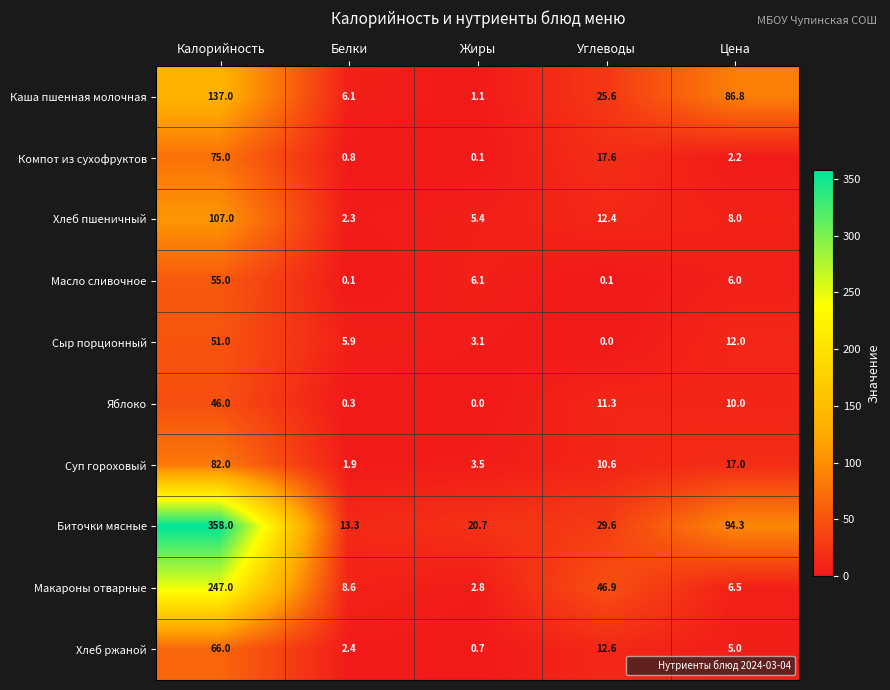

What is the total value across all series at Калорийность?

1224.0